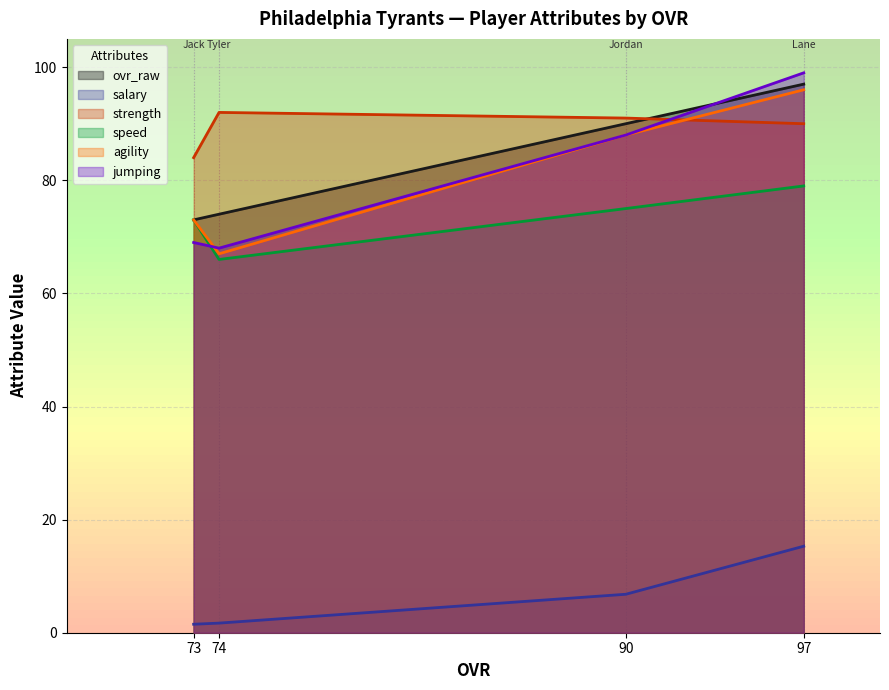

What is the lowest value of the ovr_raw series?

73.0